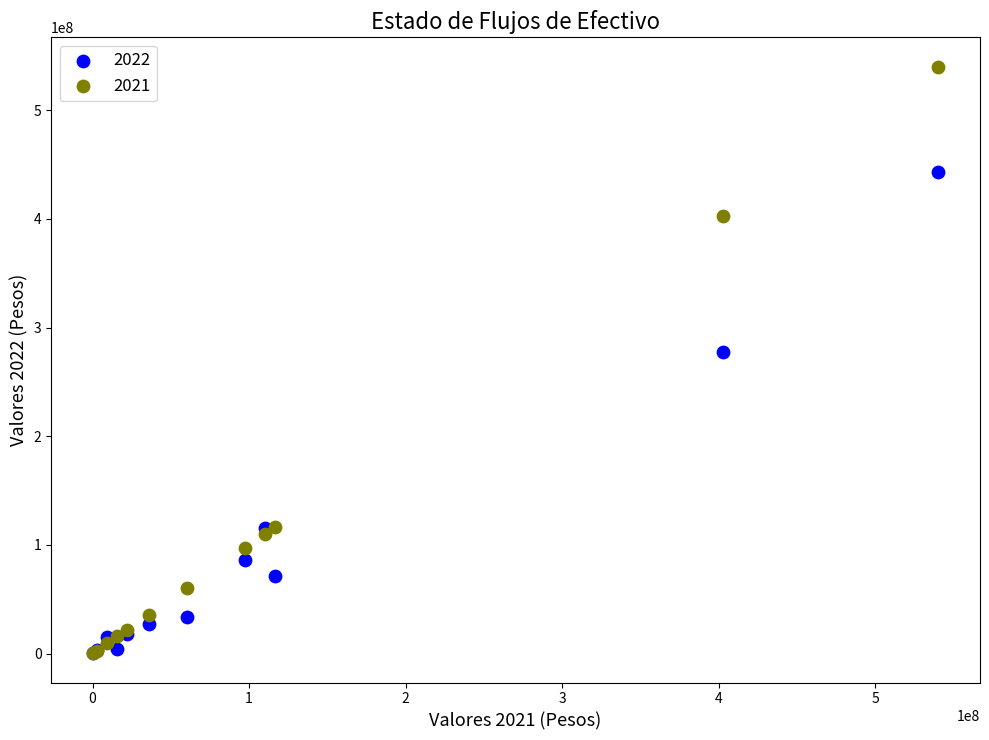

Across all series, what Y value is closest to 270277670?

277525443.6